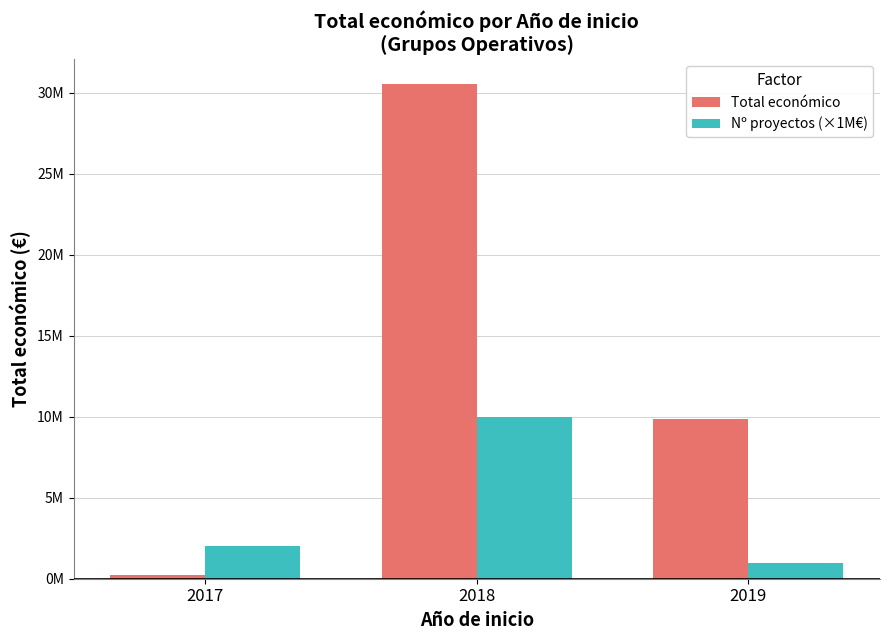

Rank the categories by Total económico value from highest to lowest.

2018, 2019, 2017